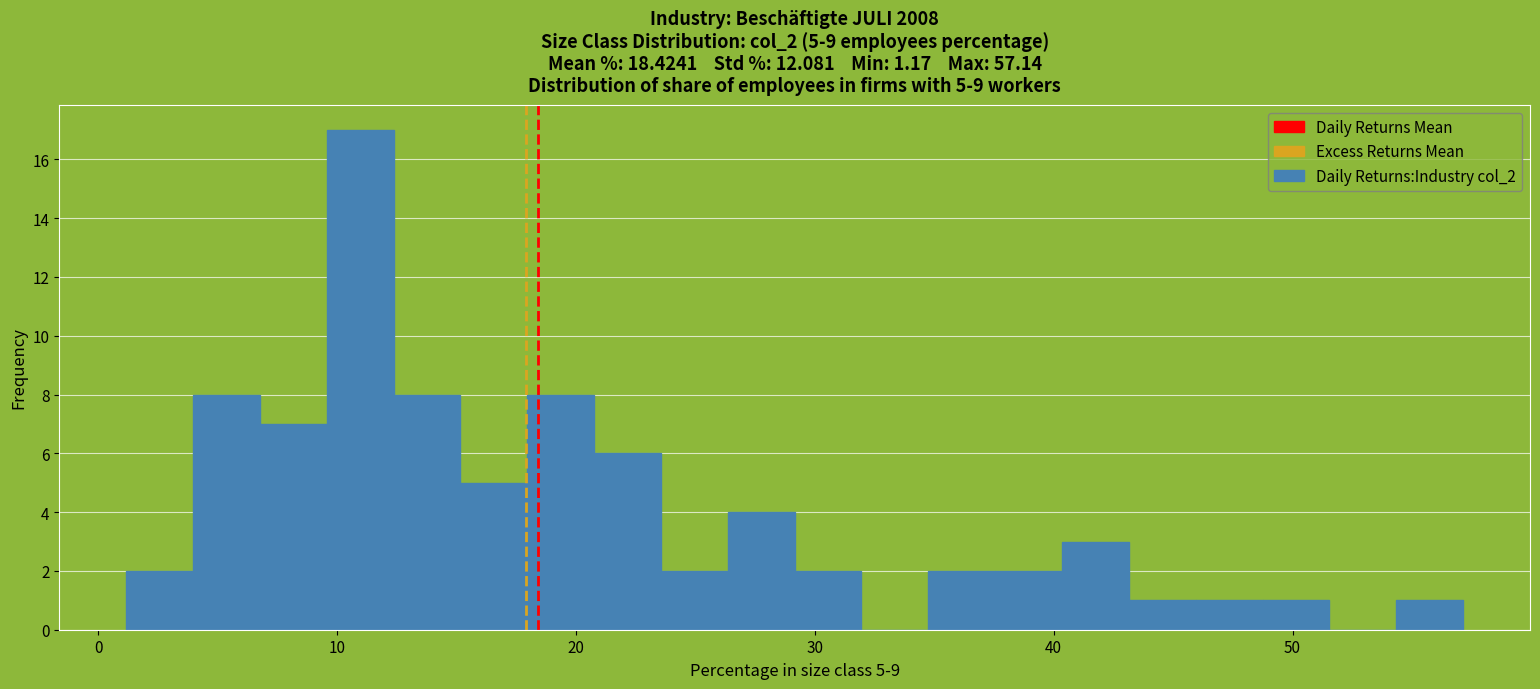

Read against the x-axis, roughly where is the centre of the tallest bar?

11